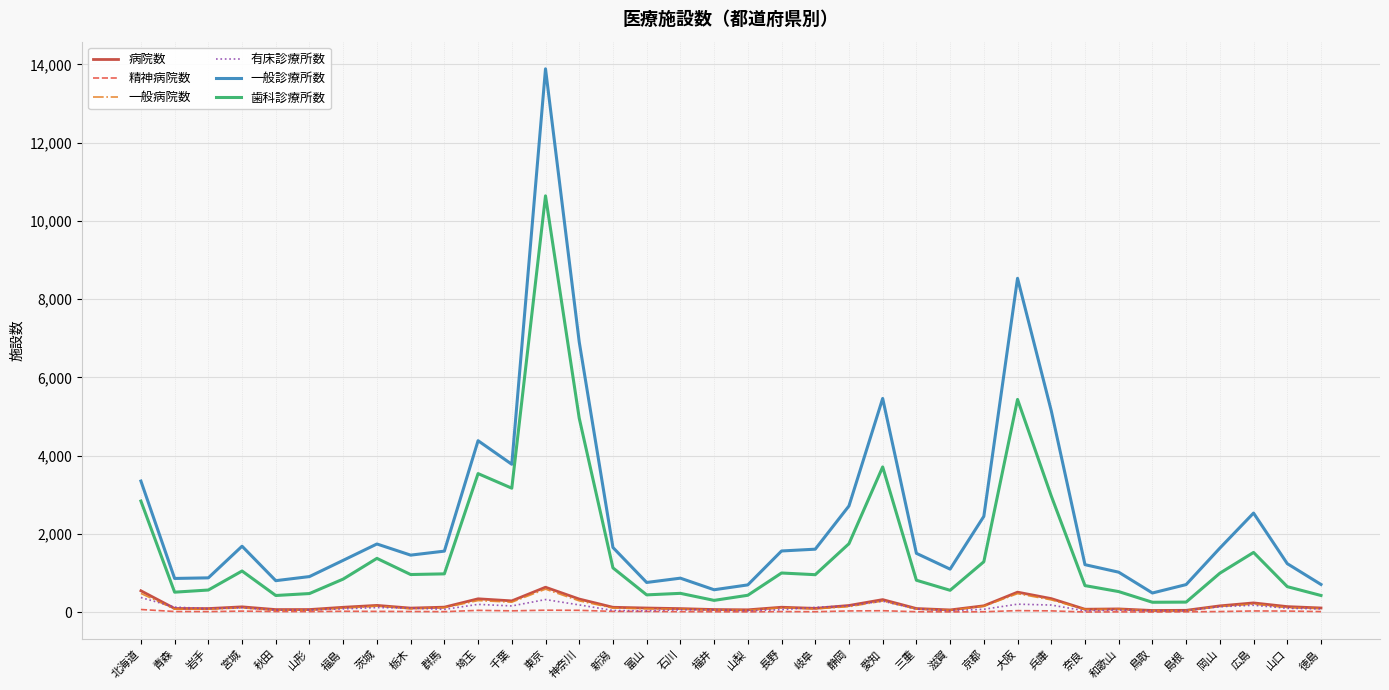

Which series has the largest total across all categories?

一般診療所数